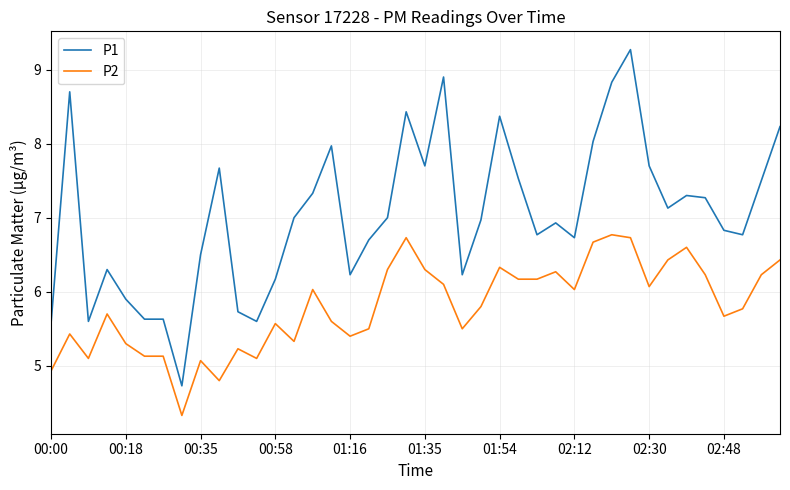

Which series has the widest spread of values?

P1